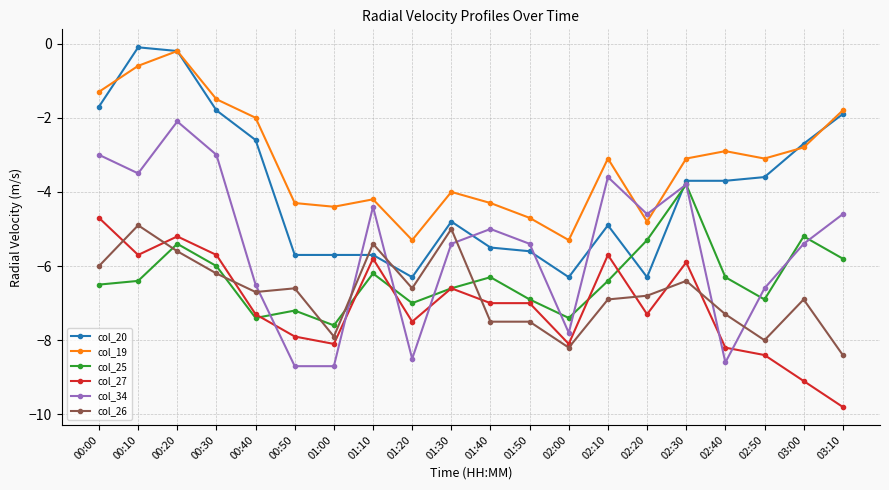

Reading right to left, list all the values displayed in this chart.

col_20: -1.9	-2.7	-3.6	-3.7	-3.7	-6.3	-4.9	-6.3	-5.6	-5.5	-4.8	-6.3	-5.7	-5.7	-5.7	-2.6	-1.8	-0.2	-0.1	-1.7
col_19: -1.8	-2.8	-3.1	-2.9	-3.1	-4.8	-3.1	-5.3	-4.7	-4.3	-4.0	-5.3	-4.2	-4.4	-4.3	-2.0	-1.5	-0.2	-0.6	-1.3
col_25: -5.8	-5.2	-6.9	-6.3	-3.8	-5.3	-6.4	-7.4	-6.9	-6.3	-6.6	-7.0	-6.2	-7.6	-7.2	-7.4	-6.0	-5.4	-6.4	-6.5
col_27: -9.8	-9.1	-8.4	-8.2	-5.9	-7.3	-5.7	-8.1	-7.0	-7.0	-6.6	-7.5	-5.8	-8.1	-7.9	-7.3	-5.7	-5.2	-5.7	-4.7
col_34: -4.6	-5.4	-6.6	-8.6	-3.8	-4.6	-3.6	-7.8	-5.4	-5.0	-5.4	-8.5	-4.4	-8.7	-8.7	-6.5	-3.0	-2.1	-3.5	-3.0
col_26: -8.4	-6.9	-8.0	-7.3	-6.4	-6.8	-6.9	-8.2	-7.5	-7.5	-5.0	-6.6	-5.4	-7.9	-6.6	-6.7	-6.2	-5.6	-4.9	-6.0